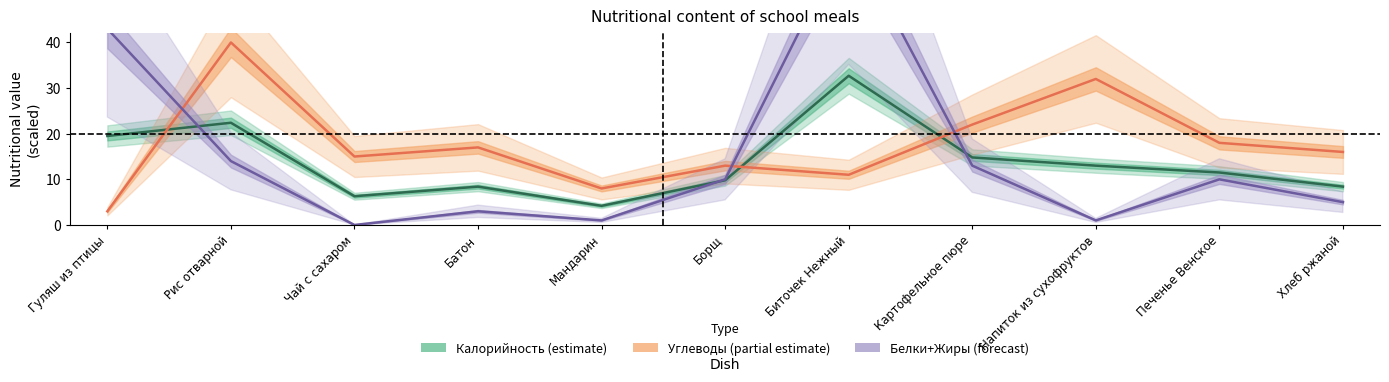

How many interior local valleys does the Жиры series have?

3